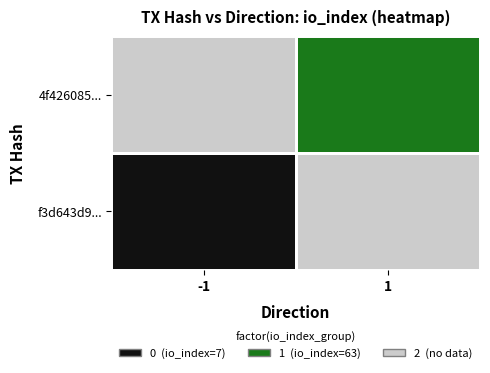

Reading right to left, list all the values displayed in this chart.

f3d643d94ea2ce309619e19c29915d3c068f3ff: io_index=7	direction=-1
4f42608584aa8c6f58444e36670cd47ac42f5ba: io_index=63	direction=1